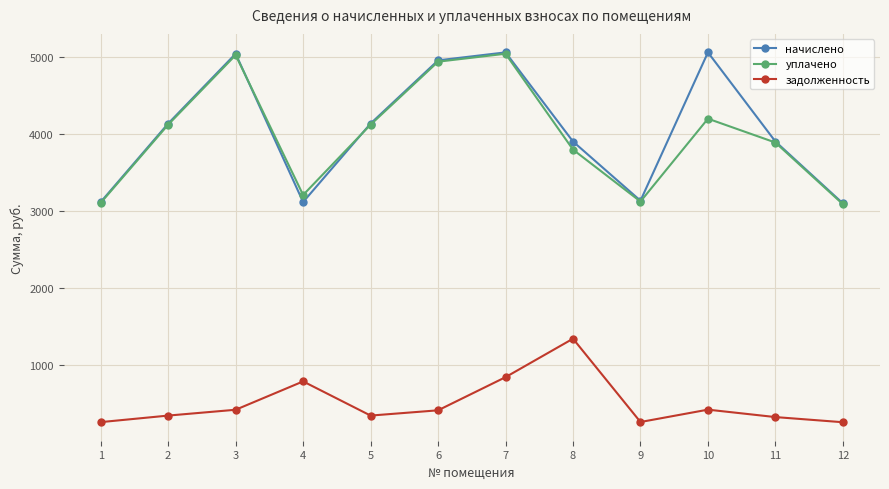

The value of уплачено at 9 is 5593.9. True or false?

False